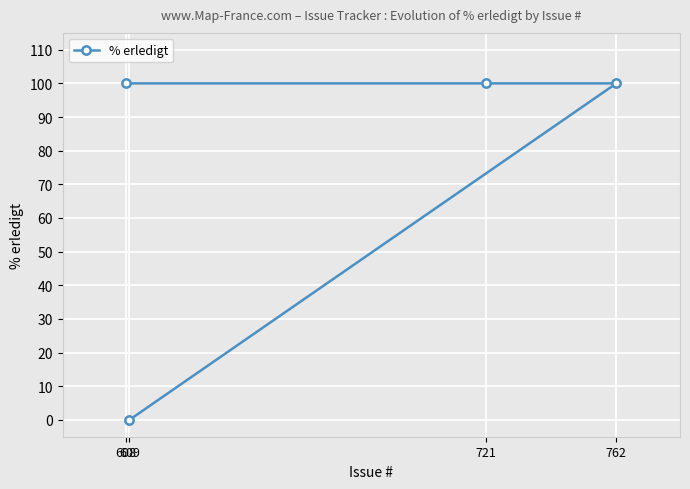

The value at 608 is 28. True or false?

False